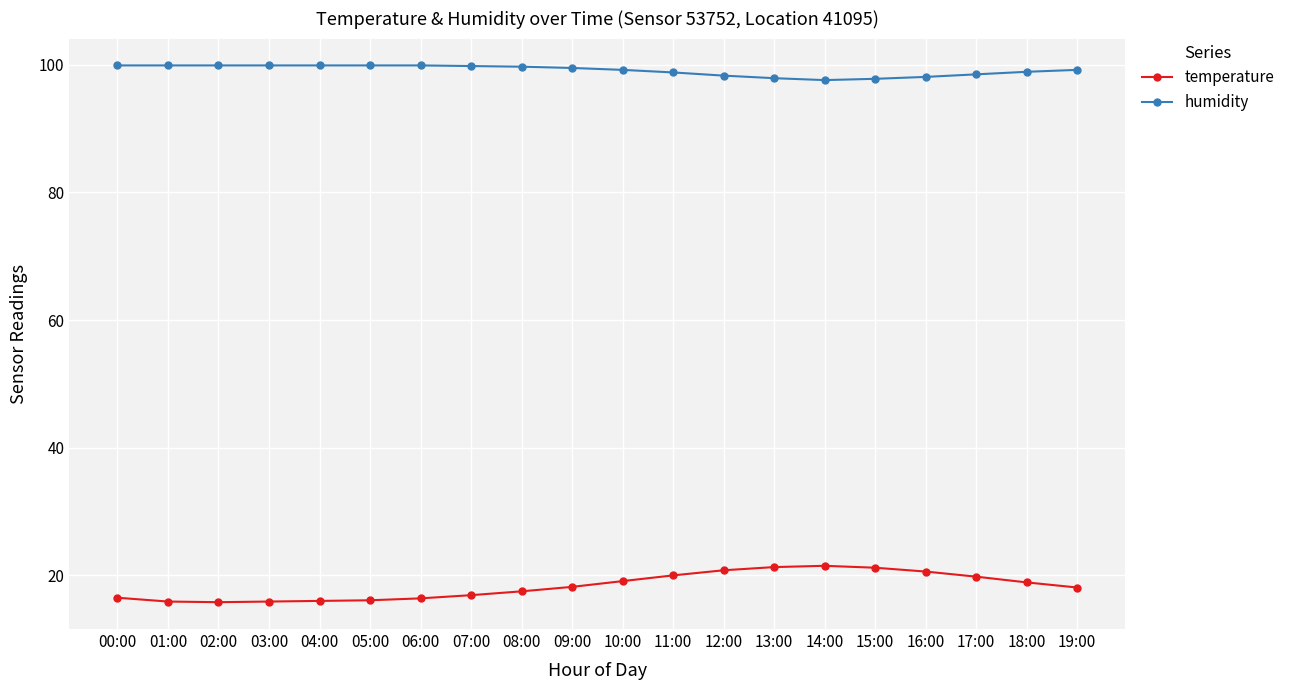

What is the sum of the temperature values at 02:00 and 07:00?

32.7